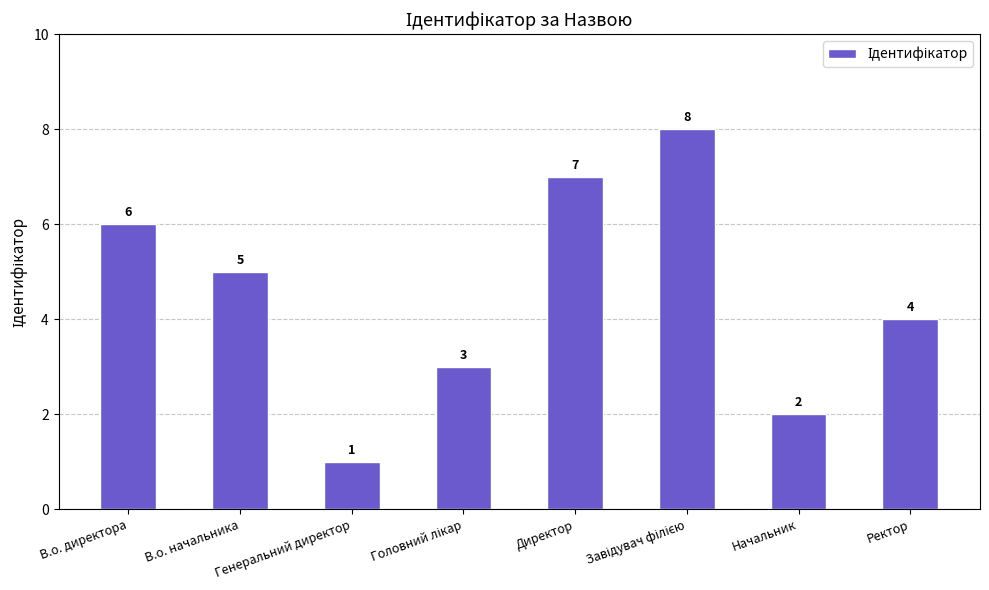

What is the greatest value displayed?

8